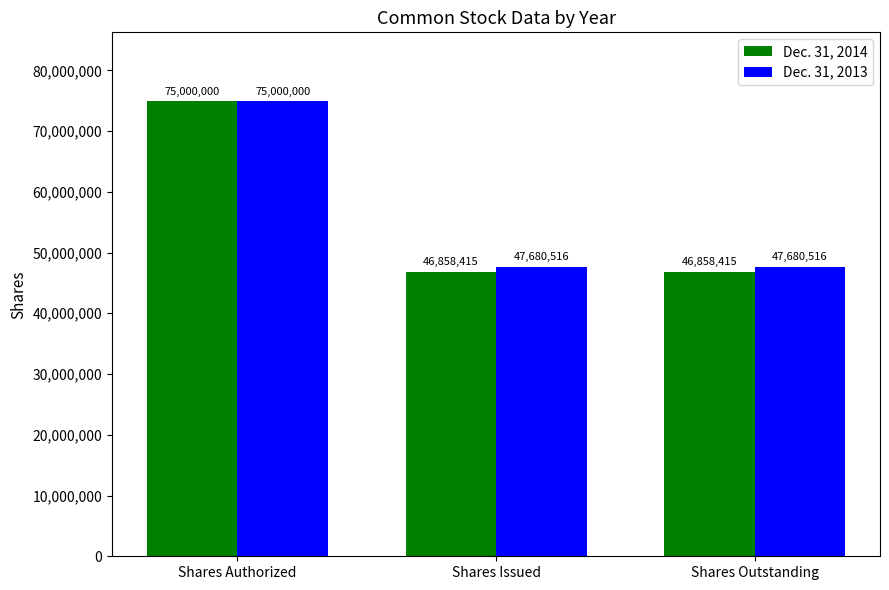

How many distinct data groups are displayed?

2